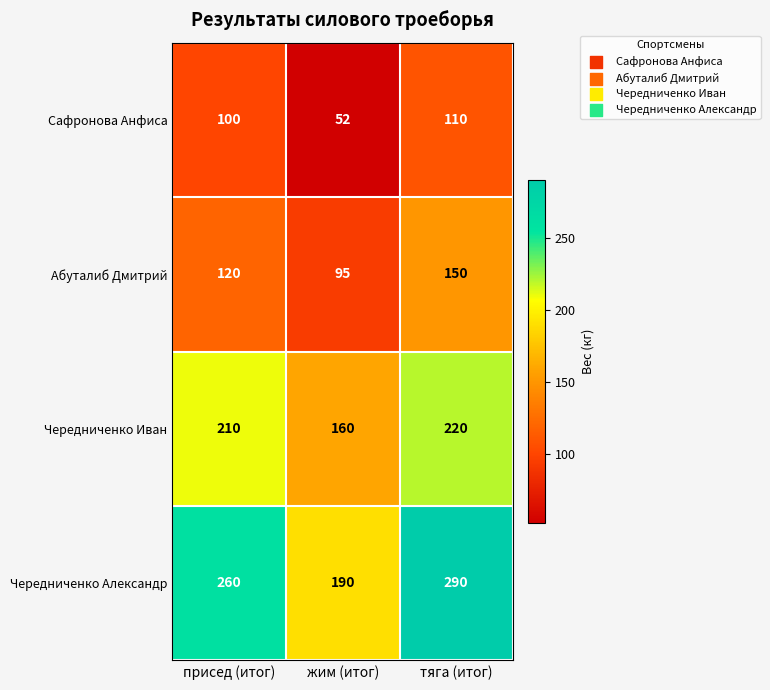

Reading right to left, extract all data points from this chart.

Сафронова Анфиса: 110	52	100
Абуталиб Дмитрий: 150	95	120
Чередниченко Иван: 220	160	210
Чередниченко Александр: 290	190	260